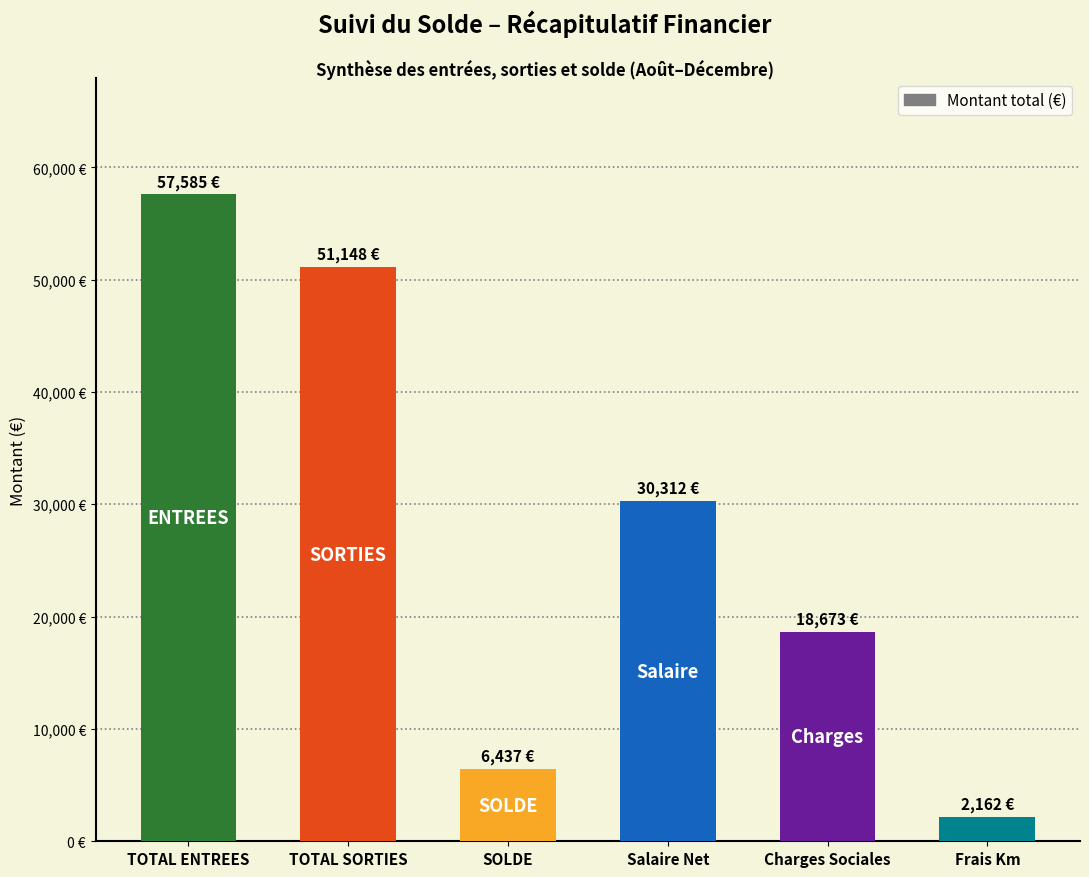

Reading left to right, list all the values displayed in this chart.

57585.0	51148.2	6436.8	30312.4	18673.5	2162.4